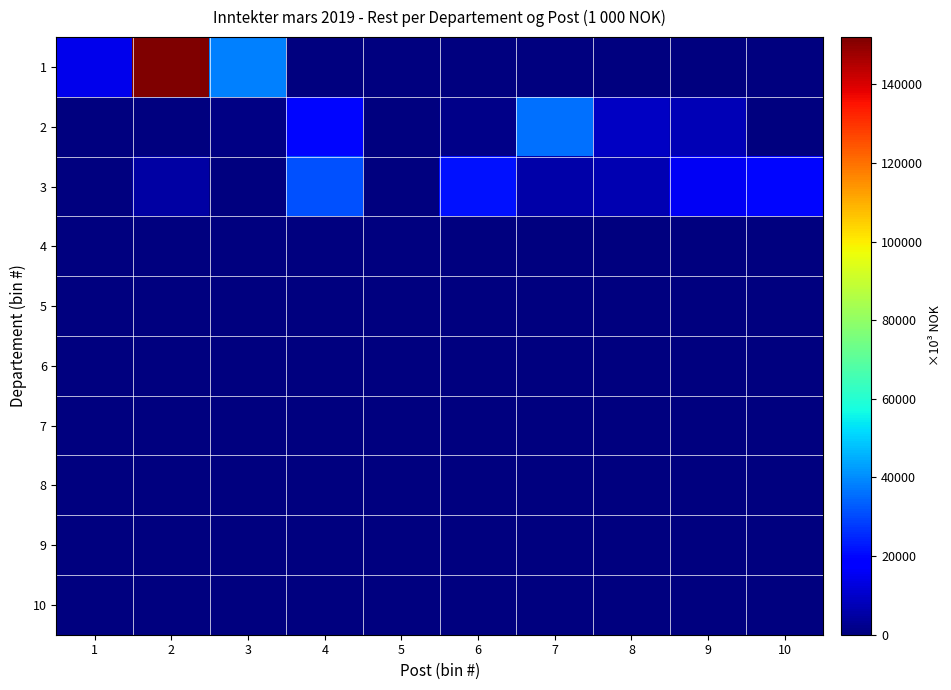

Reading right to left, list all the values displayed in this chart.

1: 10=0.0	9=0.0	8=0.0	7=0.0	6=0.0	5=0.0	4=300.7	3=38441.9	2=151988.7	1=14284.3
2: 10=252.3	9=7347.0	8=9353.4	7=35889.2	6=1229.0	5=516.4	4=19734.0	3=1117.7	2=433.0	1=104.2
3: 10=20169.0	9=15883.0	8=6833.0	7=5651.8	6=21936.2	5=323.0	4=31000.0	3=136.0	2=4979.9	1=85.0
4: 10=0.0	9=0.0	8=0.0	7=0.0	6=0.0	5=0.0	4=0.0	3=0.0	2=0.0	1=0.0
5: 10=0.0	9=0.0	8=0.0	7=0.0	6=0.0	5=0.0	4=0.0	3=0.0	2=0.0	1=0.0
6: 10=0.0	9=0.0	8=0.0	7=0.0	6=0.0	5=0.0	4=0.0	3=0.0	2=0.0	1=0.0
7: 10=0.0	9=0.0	8=0.0	7=0.0	6=0.0	5=0.0	4=0.0	3=0.0	2=0.0	1=0.0
8: 10=0.0	9=0.0	8=0.0	7=0.0	6=0.0	5=0.0	4=0.0	3=0.0	2=0.0	1=0.0
9: 10=0.0	9=0.0	8=0.0	7=0.0	6=0.0	5=0.0	4=0.0	3=0.0	2=0.0	1=0.0
10: 10=0.0	9=0.0	8=0.0	7=0.0	6=0.0	5=0.0	4=0.0	3=0.0	2=0.0	1=0.0